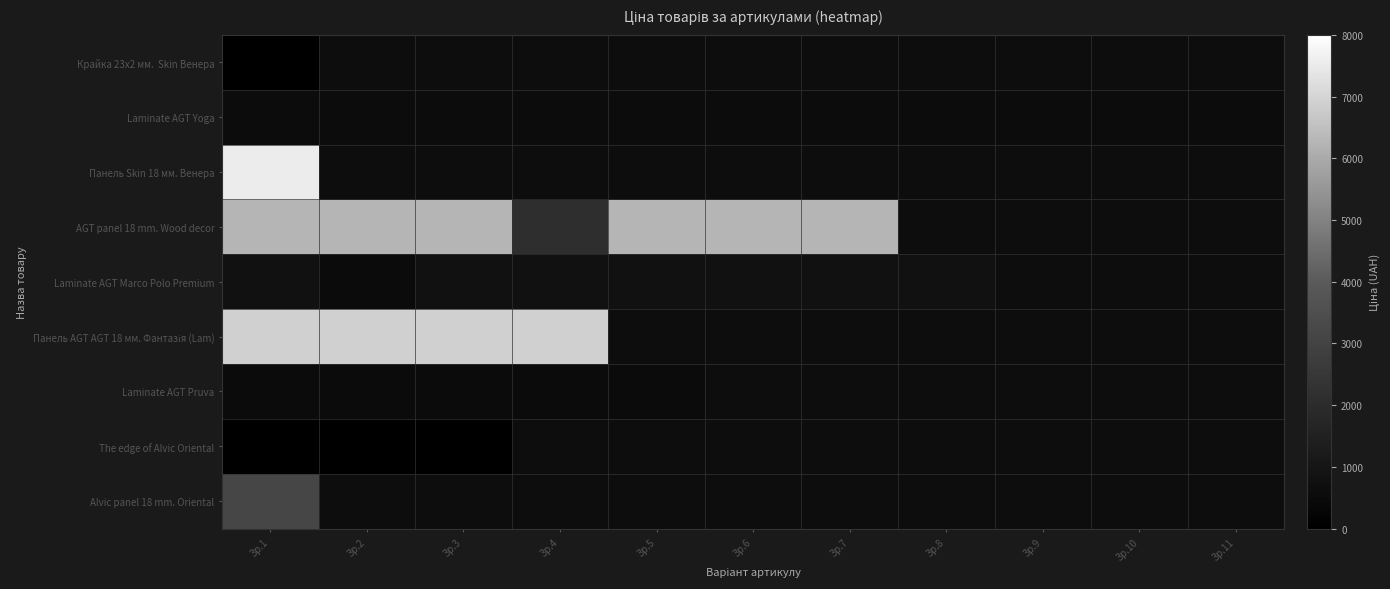

Between Зр.7 and Зр.4, which is larger?

Зр.4